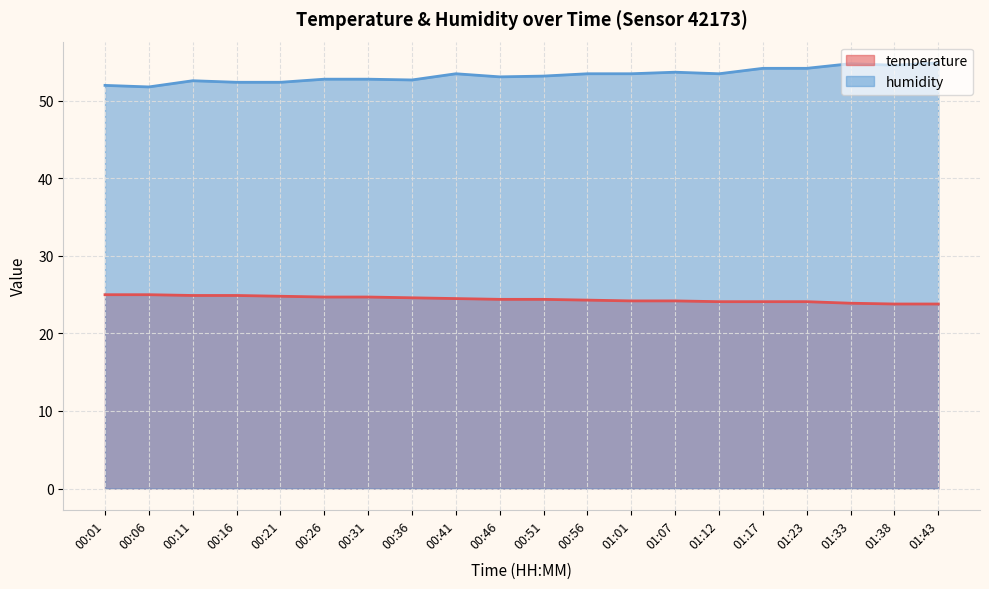

Does the chart display data point markers on the line(s)?

No